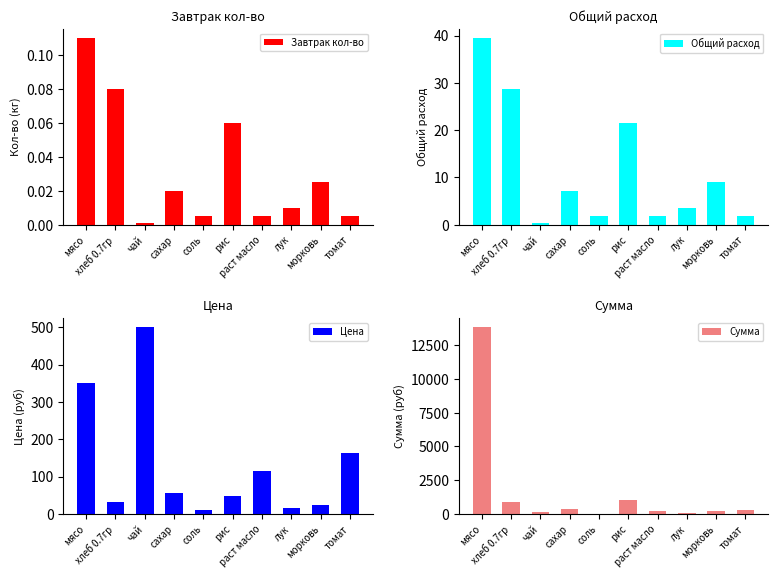

Reading left to right, transcribe all the data shown in this chart.

Завтрак кол-во: мясо=0.1	хлеб 0.7гр=0.1	чай=0.0	сахар=0.0	соль=0.0	рис=0.1	раст масло=0.0	лук=0.0	морковь=0.0	томат=0.0
Общий расход: мясо=39.5	хлеб 0.7гр=28.7	чай=0.4	сахар=7.2	соль=1.8	рис=21.5	раст масло=1.8	лук=3.6	морковь=9.0	томат=1.8
Цена: мясо=350.0	хлеб 0.7гр=31.4	чай=500.0	сахар=55.0	соль=12.0	рис=47.0	раст масло=115.0	лук=15.0	морковь=25.0	томат=164.3
Сумма: мясо=13821.5	хлеб 0.7гр=902.7	чай=179.5	сахар=394.9	соль=21.5	рис=1012.4	раст масло=206.4	лук=53.9	морковь=224.4	томат=294.9